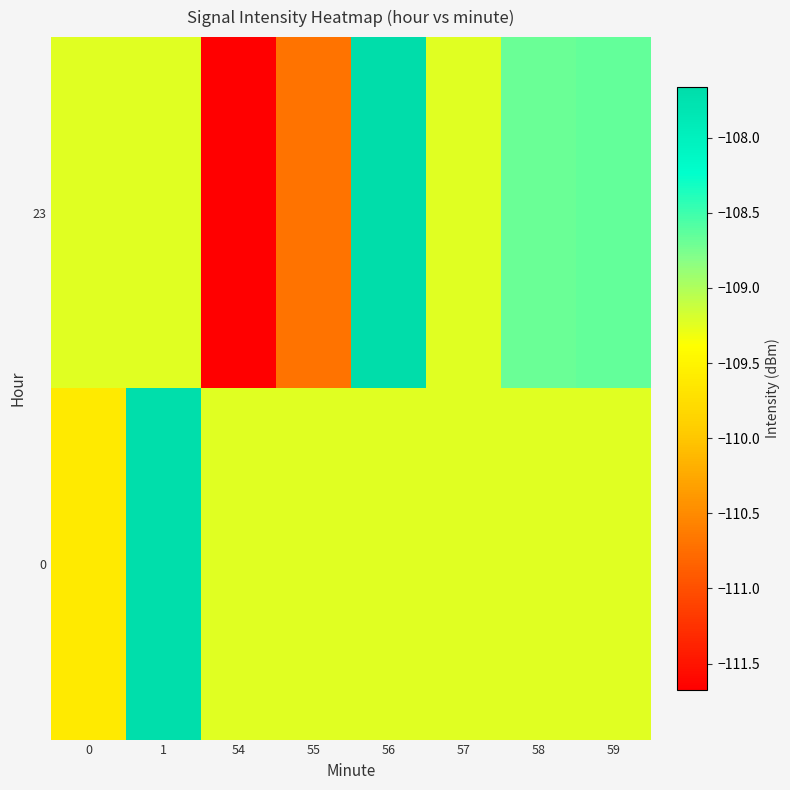

At which category does the chart reach its peak across all series?

56